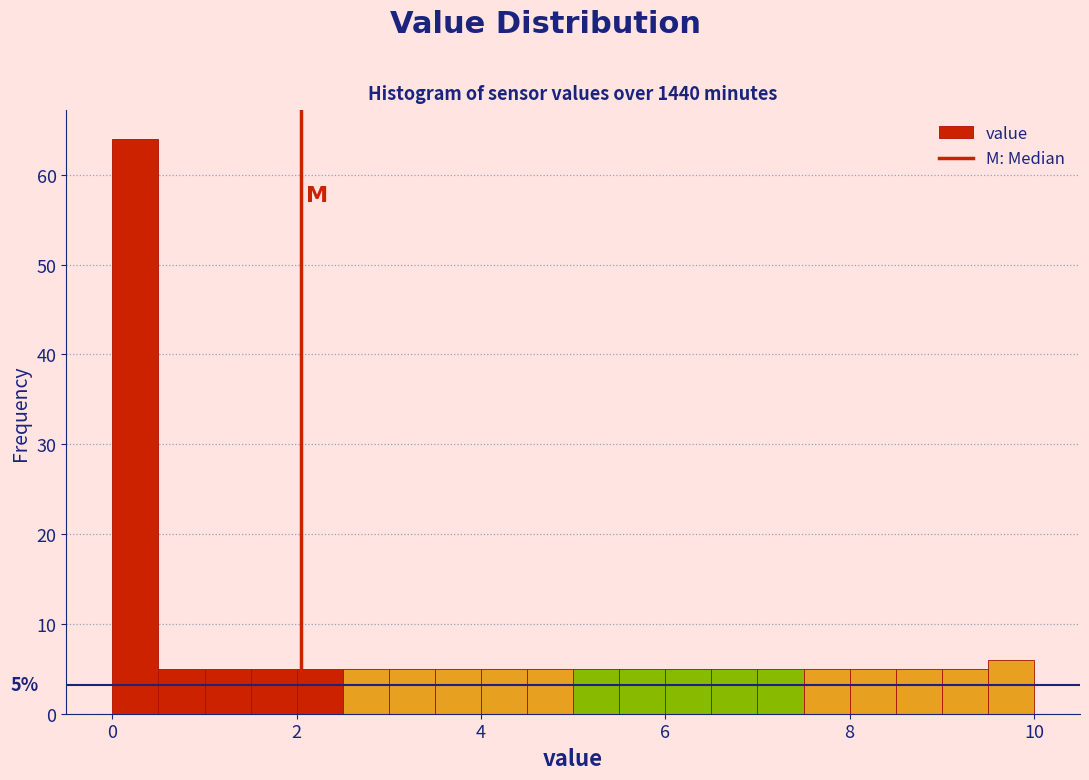

Around what value on the x-axis is the tallest bar? Give the approximate position of its centre, as read against the axis.

0.2